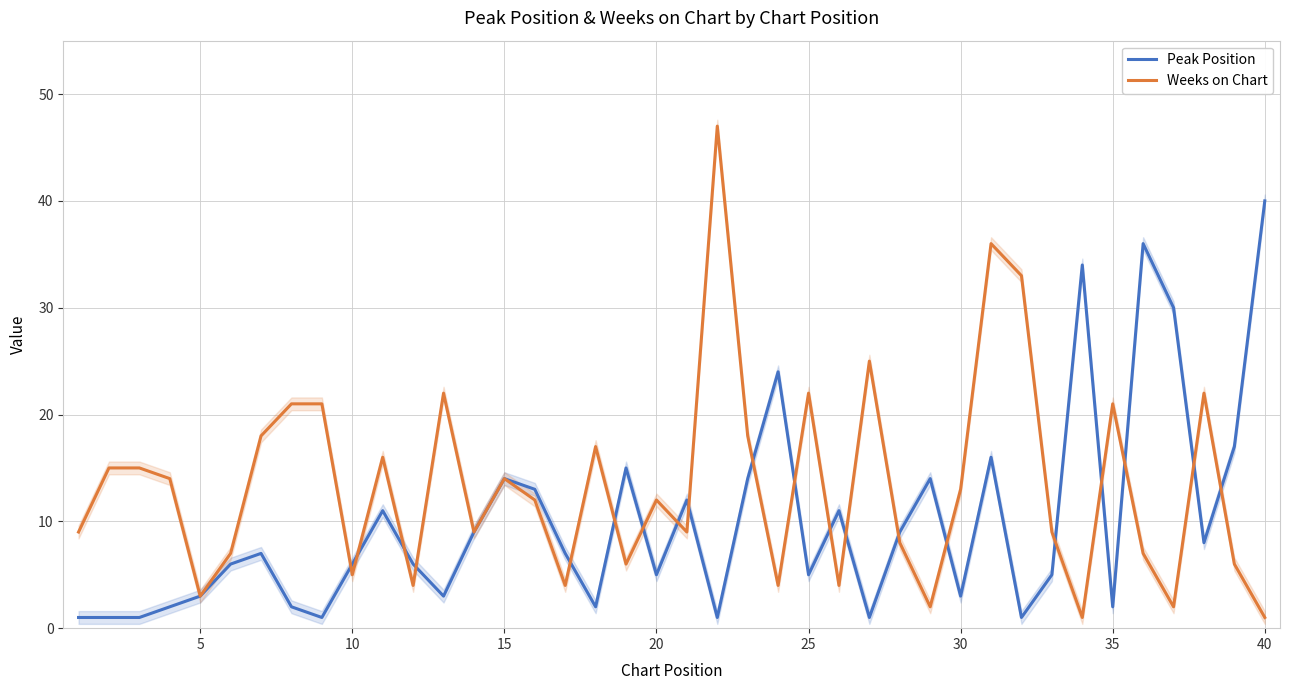

The Peak Position series shows 1 at 30. True or false?

False